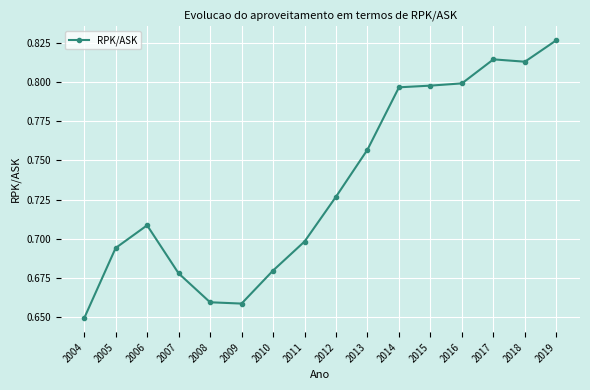

What is the change in value from 2009 to 2017?

+0.2